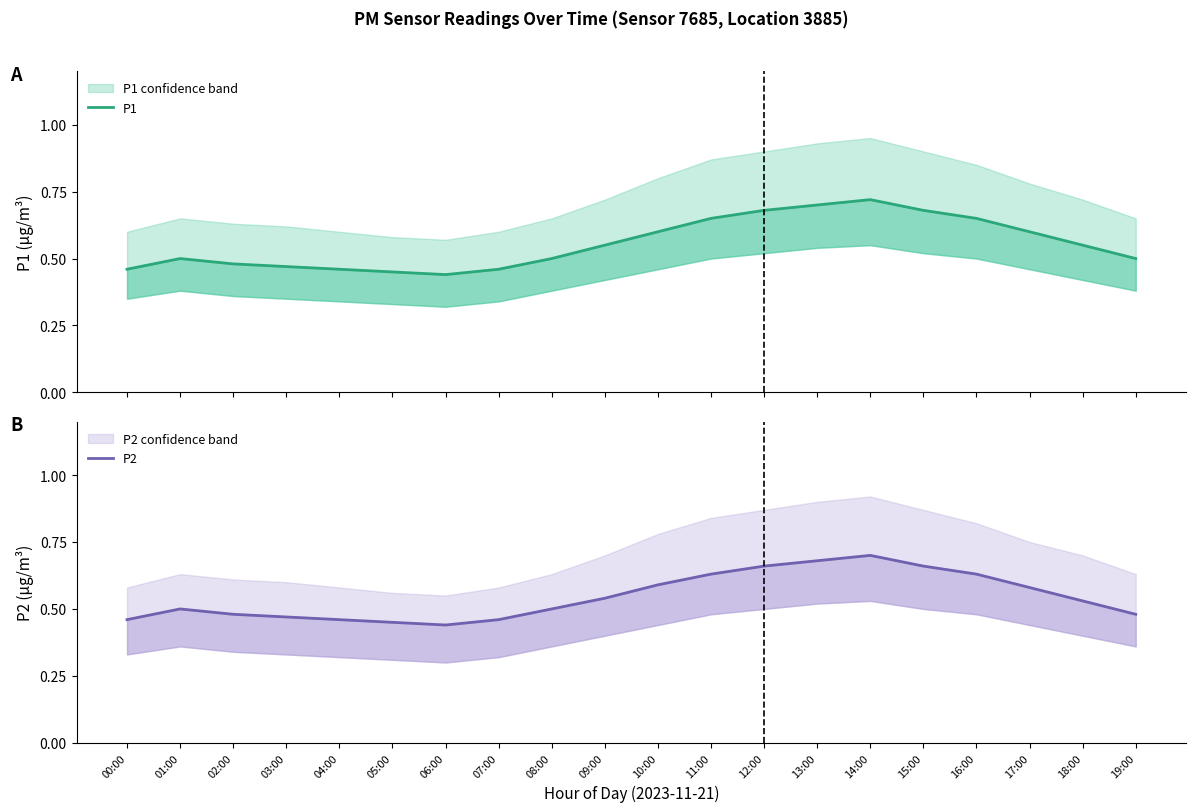

Does the chart have visible grid lines?

No